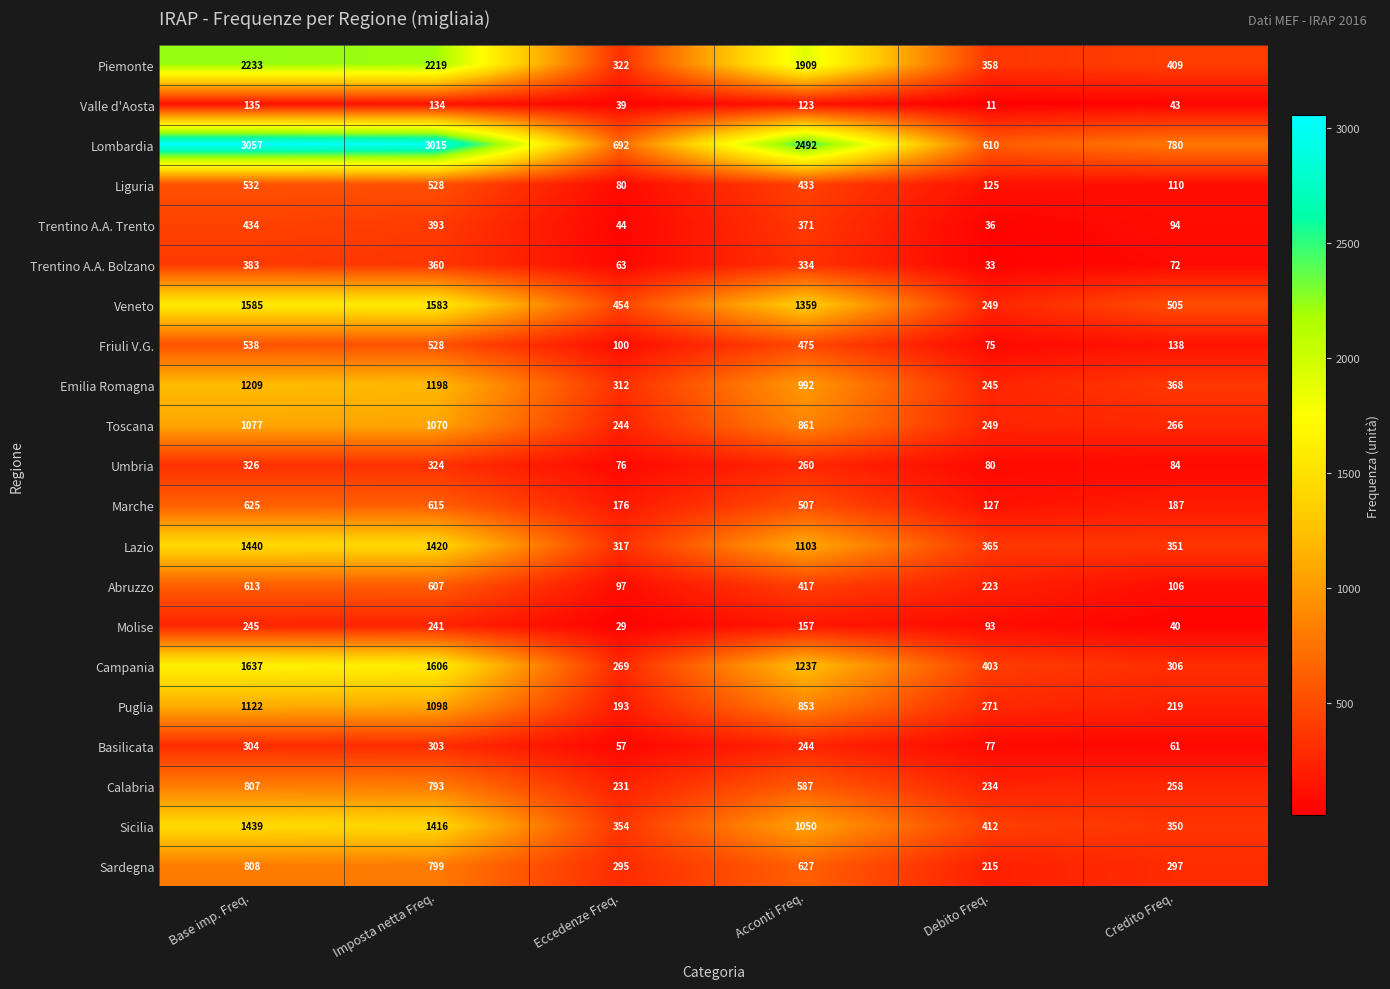

Where is Trentino A.A. Trento nearest to the value 235?

Acconti Freq.